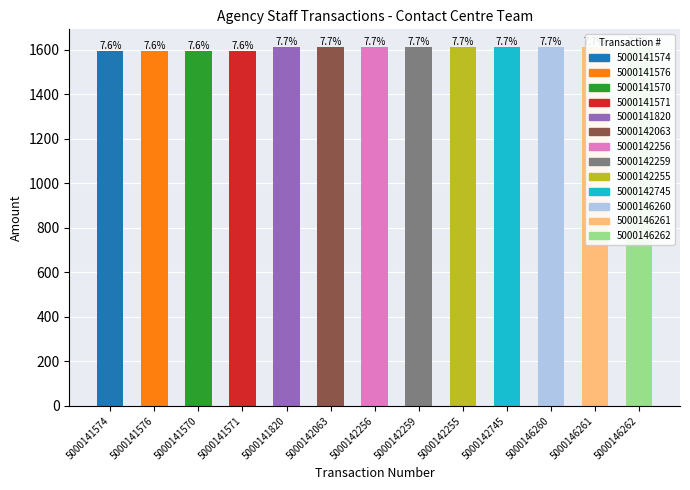

Does the chart contain any negative values?

No